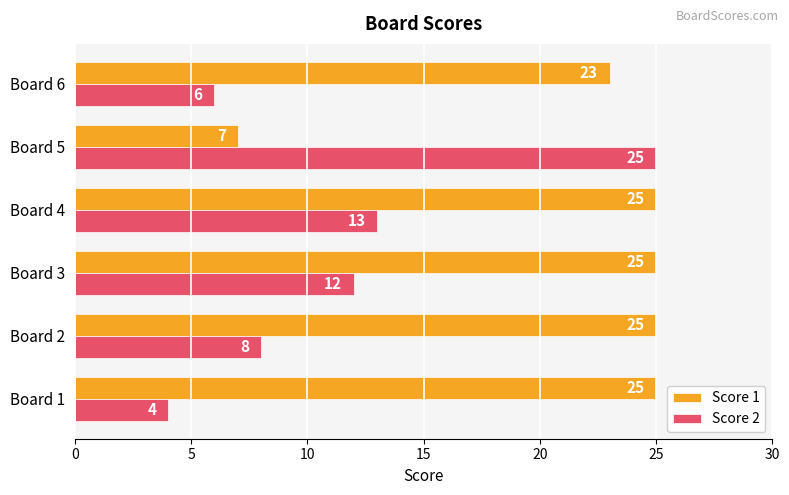

List the series in order of their overall mean, highest first.

Score 1, Score 2